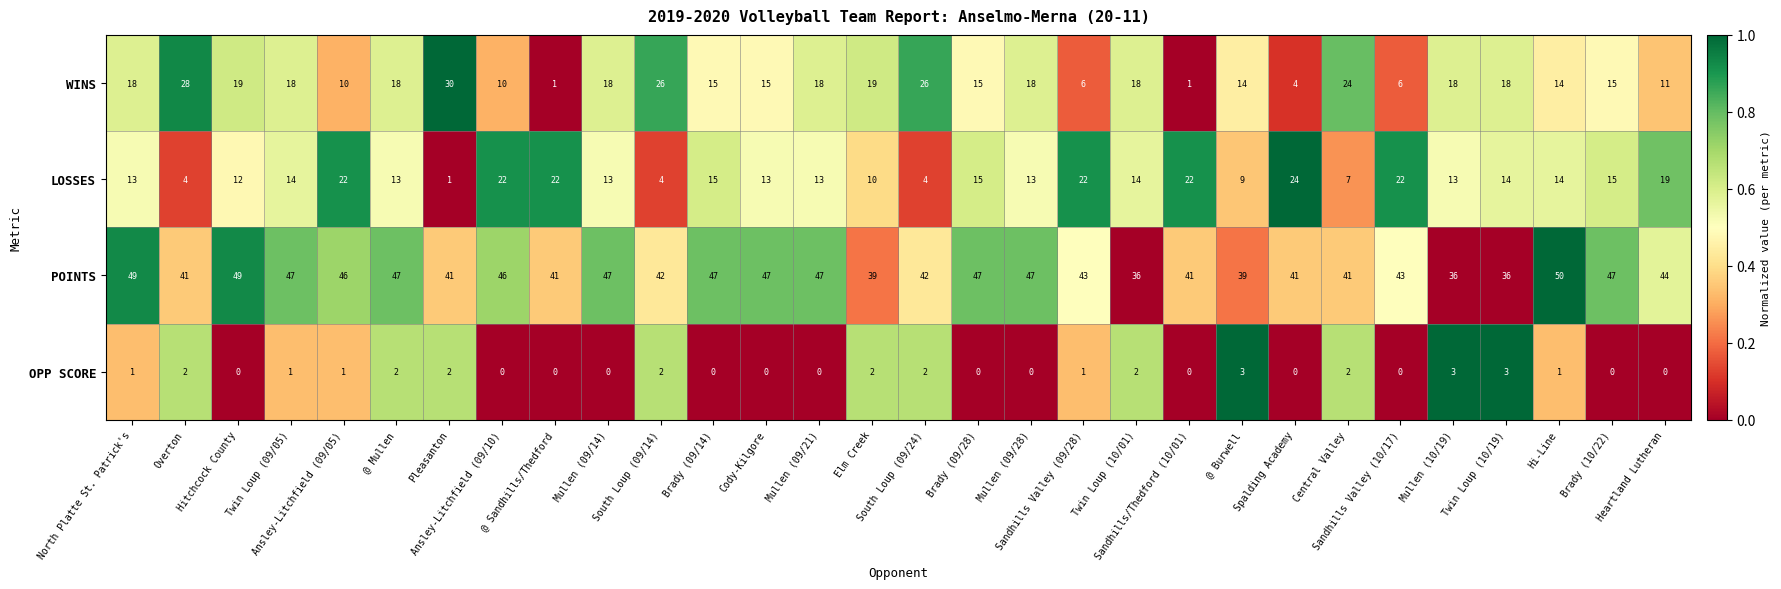

What is the sum of all LOSSES values?

418